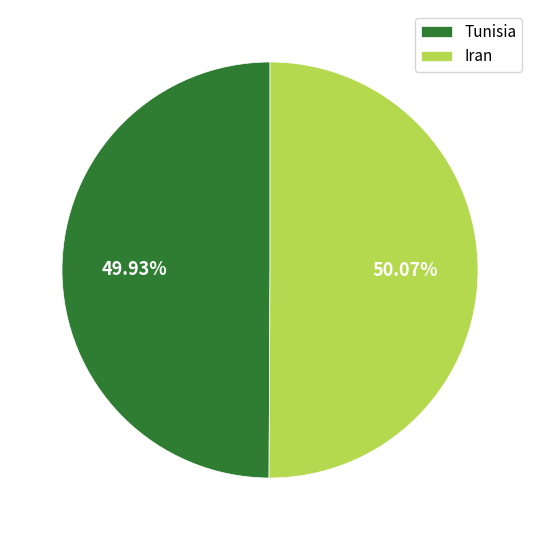

Is there any slice that represents more than half of the pie?

Yes